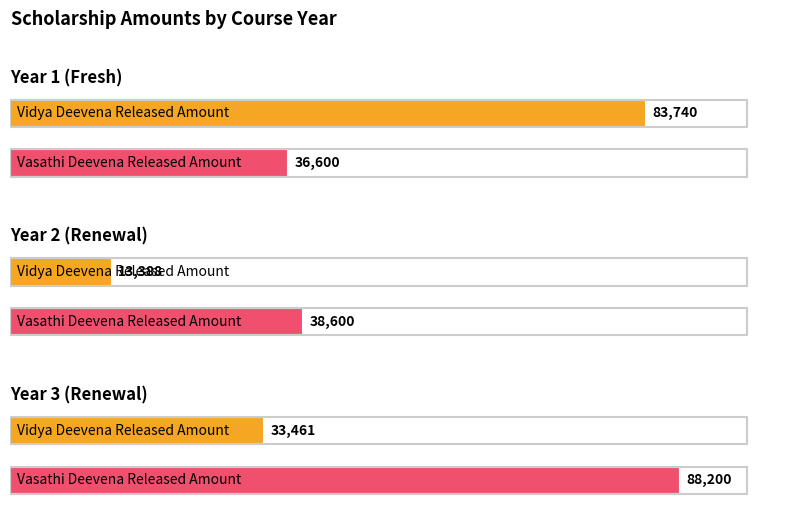

The value of Vasathi Deevena Released Amount at Year 3 - R is -4957. True or false?

False